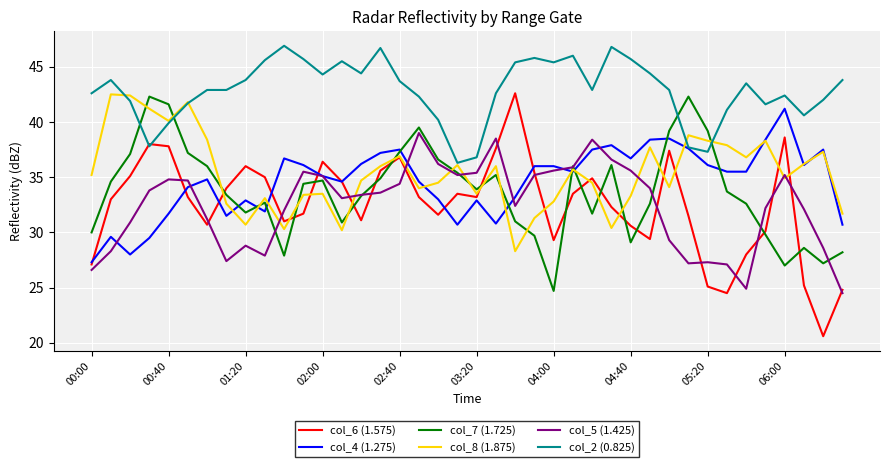

What is the maximum value for col_6 (1.575)?

42.6